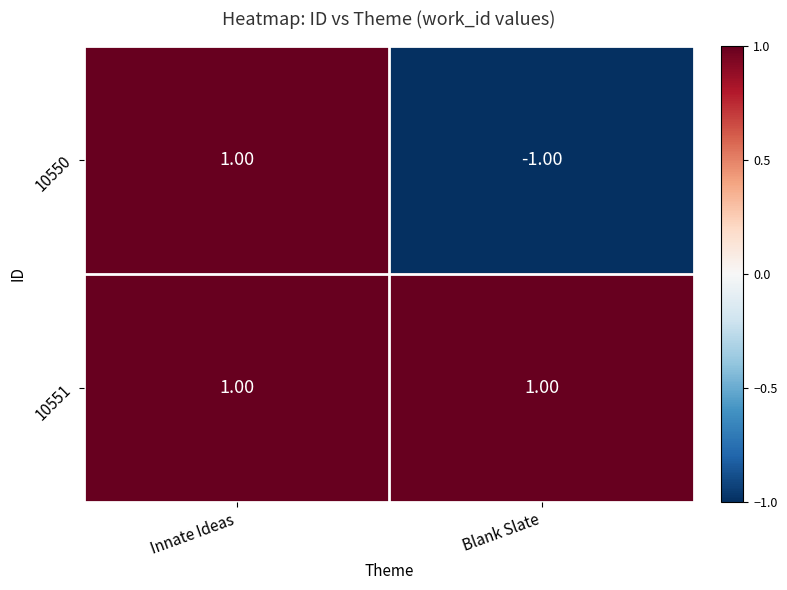

Rank the series at Blank Slate from lowest to highest value.

10550, 10551